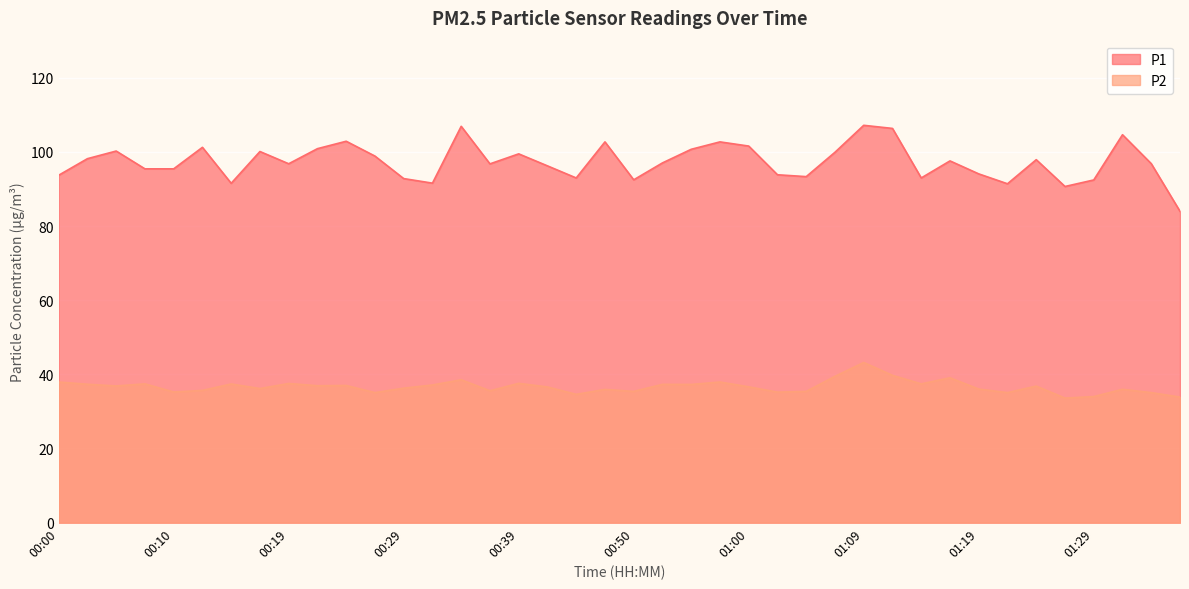

Read the P1 value at 00:34.

106.9